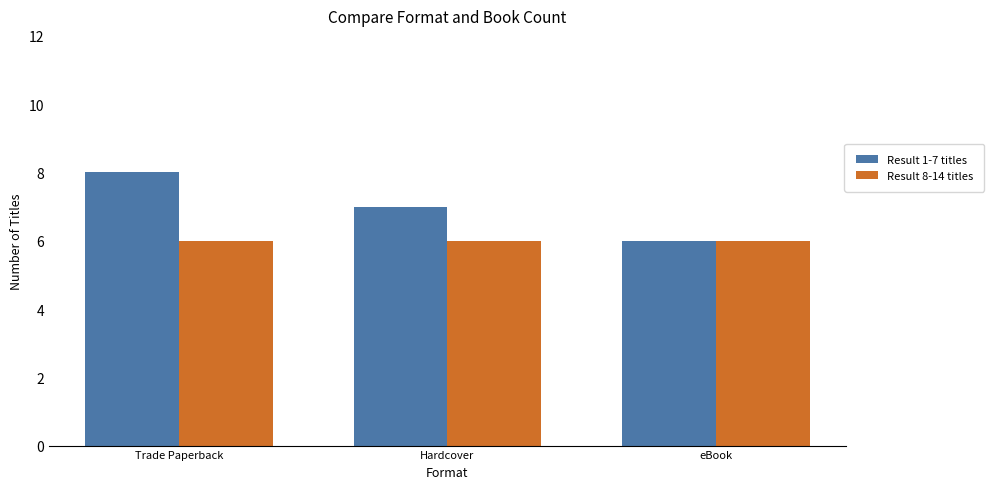

Rank the categories by Result 1-7 titles value from lowest to highest.

eBook, Hardcover, Trade Paperback